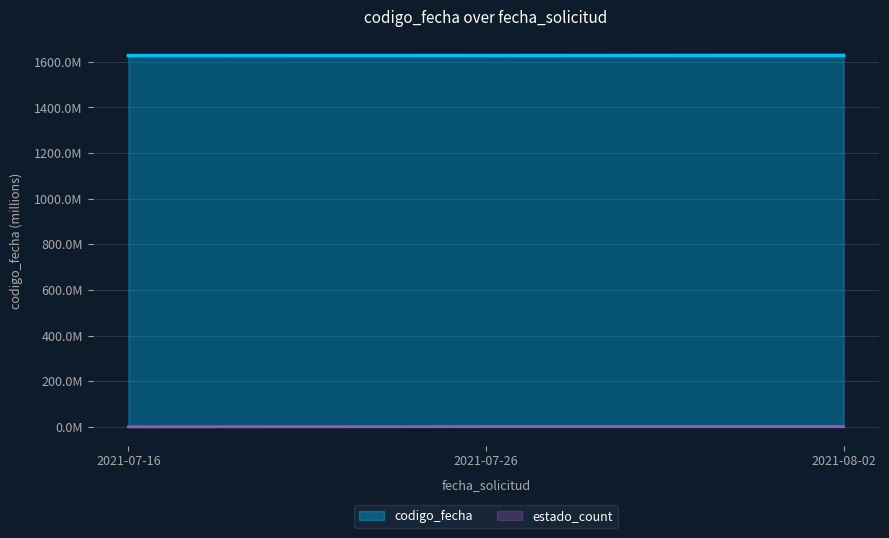

Rank the categories by value from lowest to highest.

2021-07-16, 2021-07-26, 2021-08-02